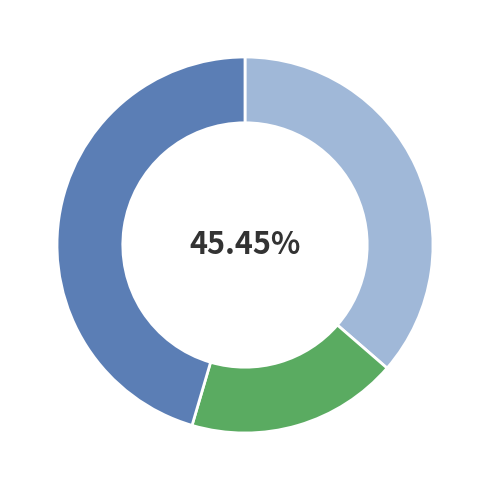

Approximately how many times larger is the value at Labor compared to Director?

0.8